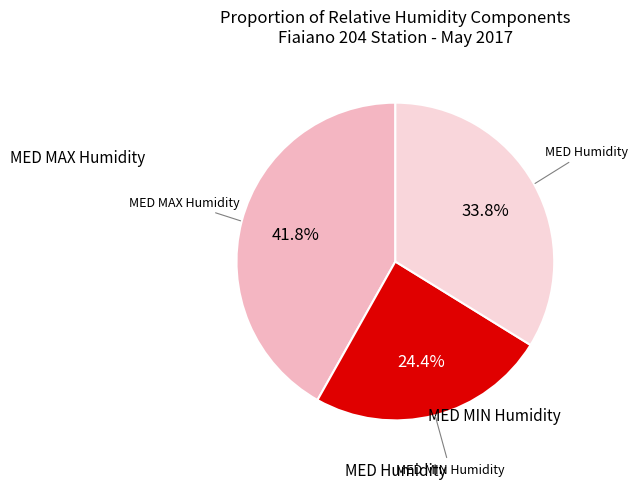

Does any single category account for the majority?

No